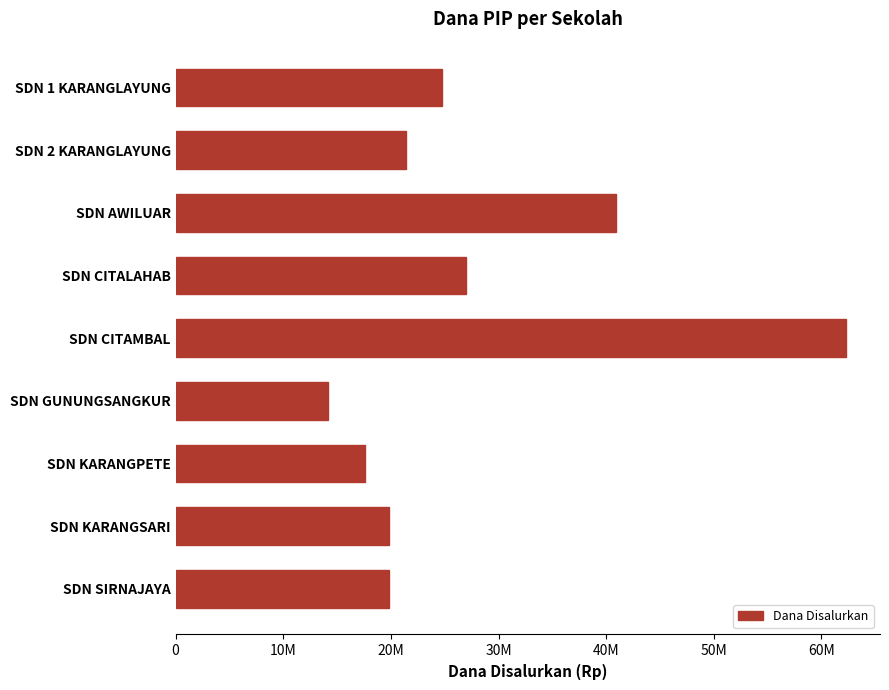

At which label is the value closest to 38250000?

SDN AWILUAR